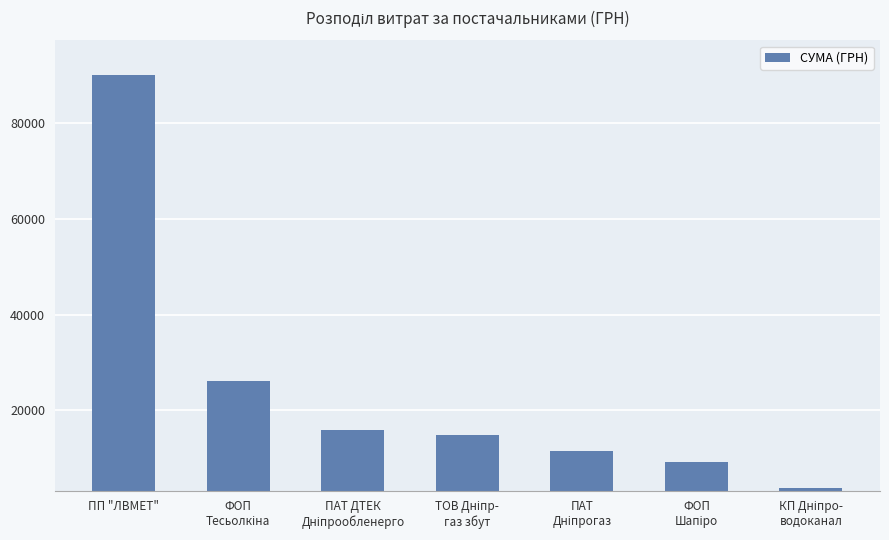

What is the difference between the maximum and second lowest values?

80664.0